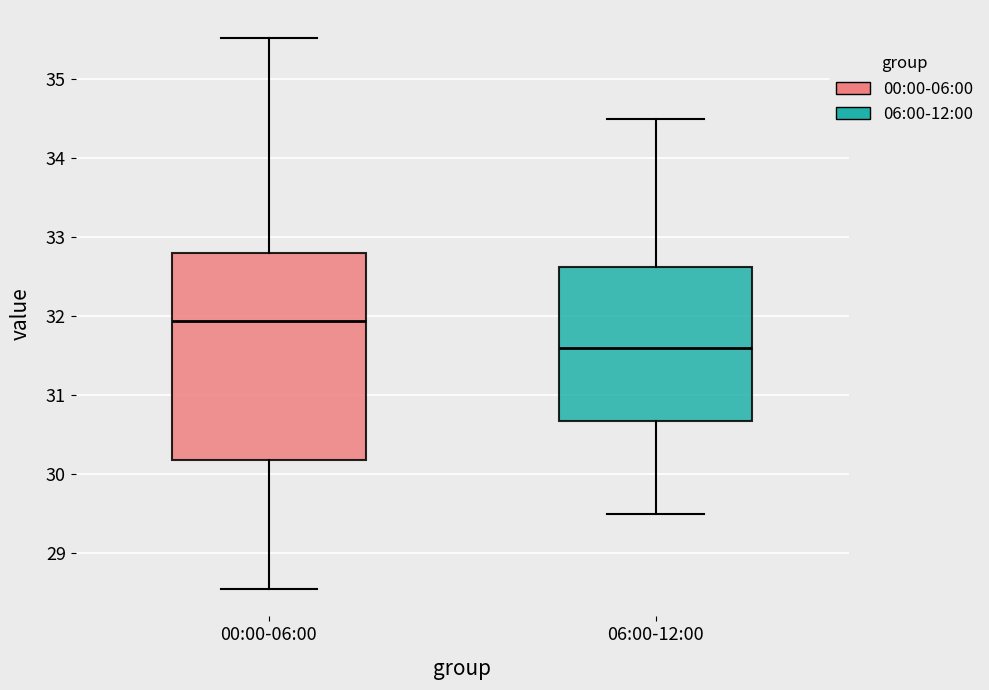

Reading left to right, transcribe this box plot: for each box, give where its median line is, the range the box spans, and where its two whiskers end, as read against the y-axis. The values are not printed on the chart, so give them approximately, as read against the axis.

00:00-06:00: median 31.9, box 30.2 to 32.8, whiskers 28.6 to 35.5
06:00-12:00: median 31.6, box 30.7 to 32.6, whiskers 29.5 to 34.5